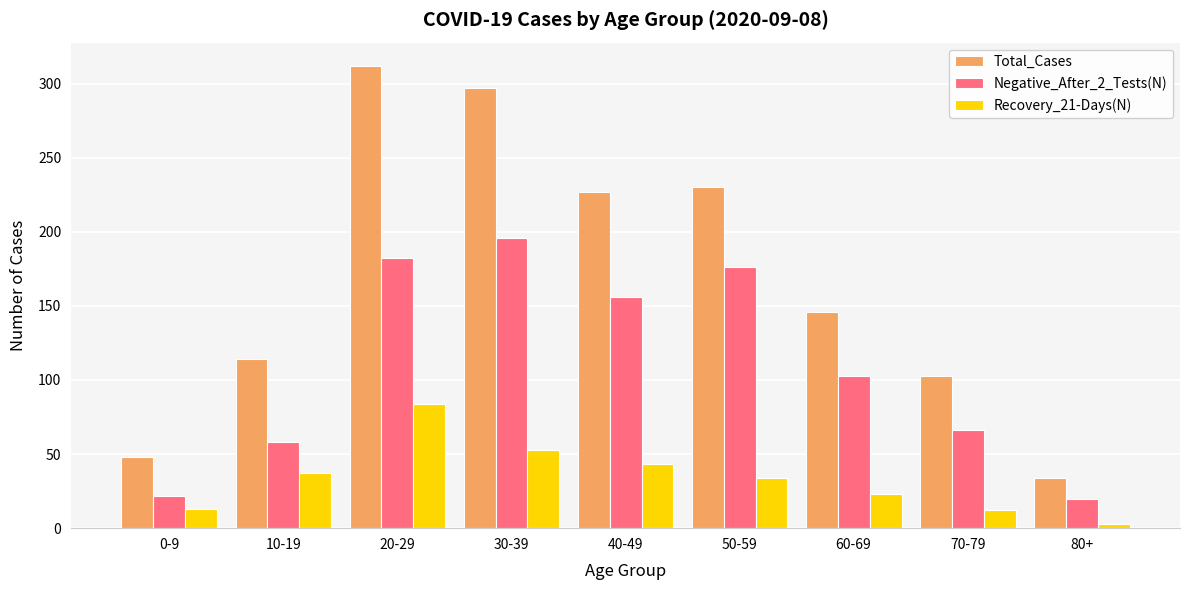

Rank the series at 80+ from highest to lowest value.

Total_Cases, Negative_After_2_Tests(N), Recovery_21-Days(N)